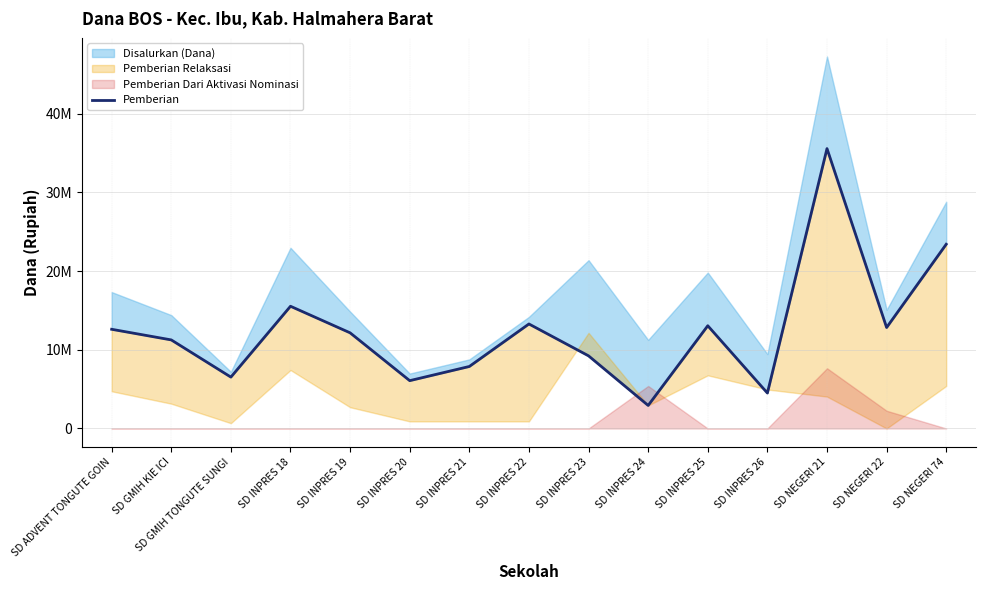

Between SD NEGERI 21 and SD INPRES 22, which is larger?

SD NEGERI 21